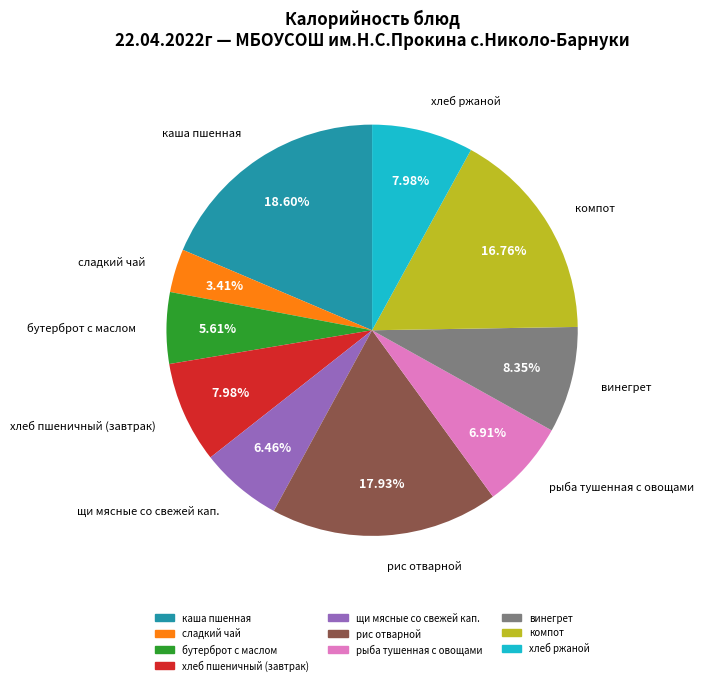

To the nearest percent, what portion does рис отварной represent?

18%